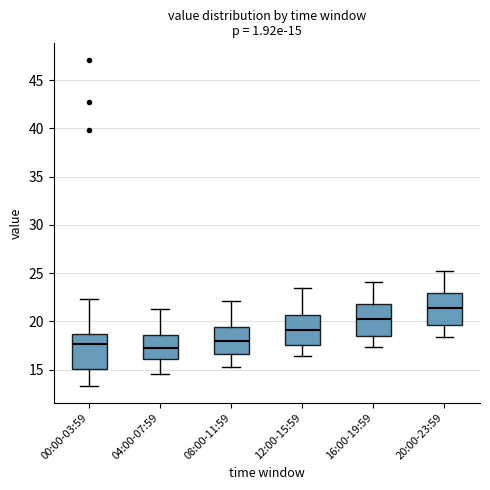

Which box has the highest median line?

20:00-23:59